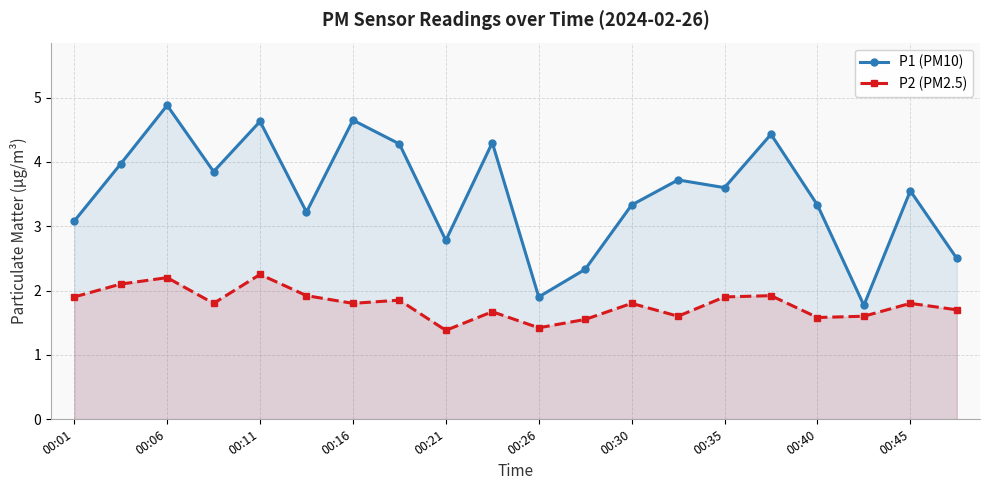

How many data points in P1 (PM10) are above 3?

15